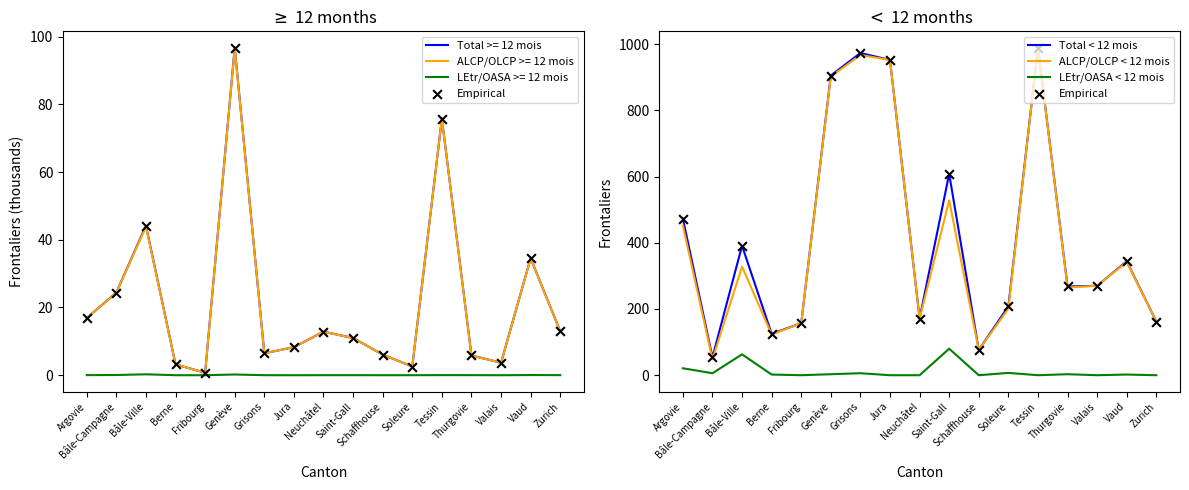

Which series contains the lowest Y value?

LEtr/OASA < 12 mois